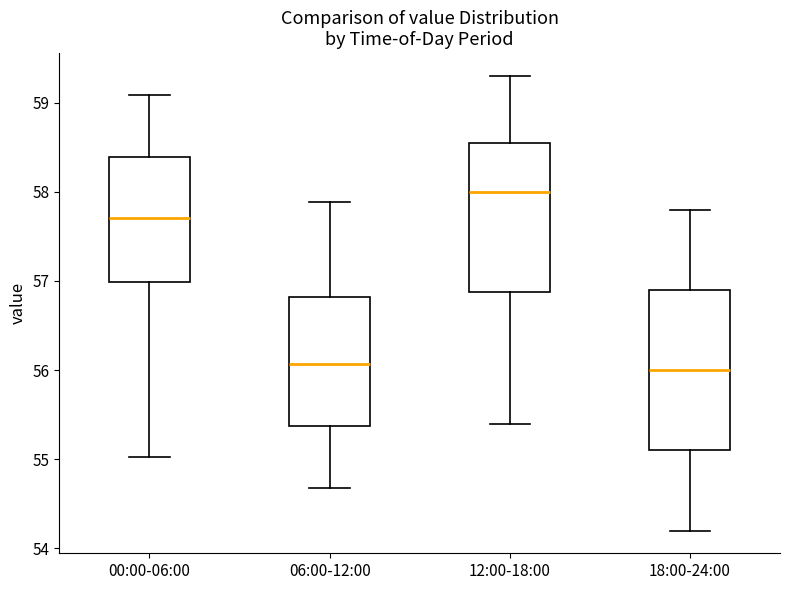

Which box is the tallest, from its lower edge to its upper edge?

18:00-24:00